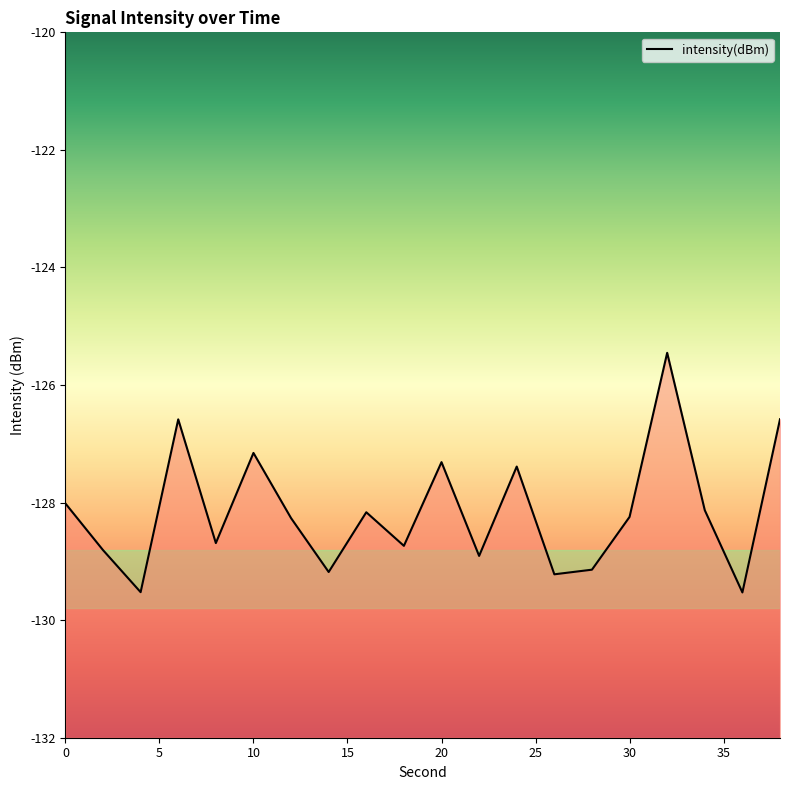

Reading right to left, what are all the values shown in this chart?

38=-126.6	36=-129.5	34=-128.1	32=-125.5	30=-128.2	28=-129.1	26=-129.2	24=-127.4	22=-128.9	20=-127.3	18=-128.7	16=-128.2	14=-129.2	12=-128.3	10=-127.2	8=-128.7	6=-126.6	4=-129.5	2=-128.8	0=-128.0